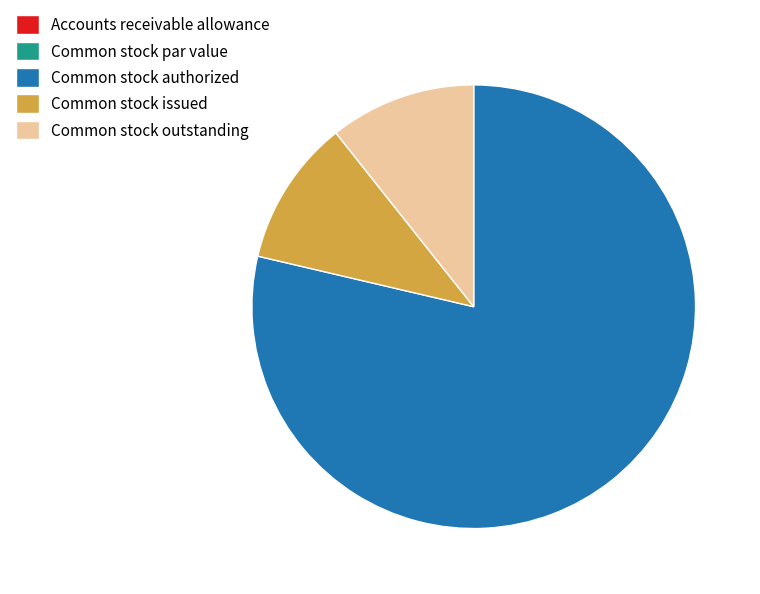

The Common stock authorized slice represents 89% of the pie. True or false?

False